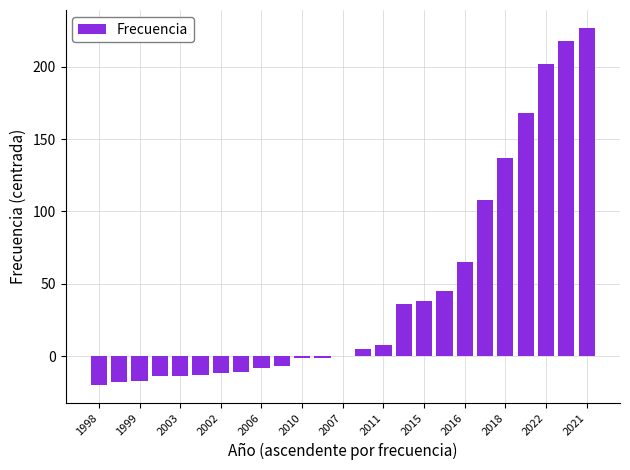

What is the maximum value shown in the chart?

227